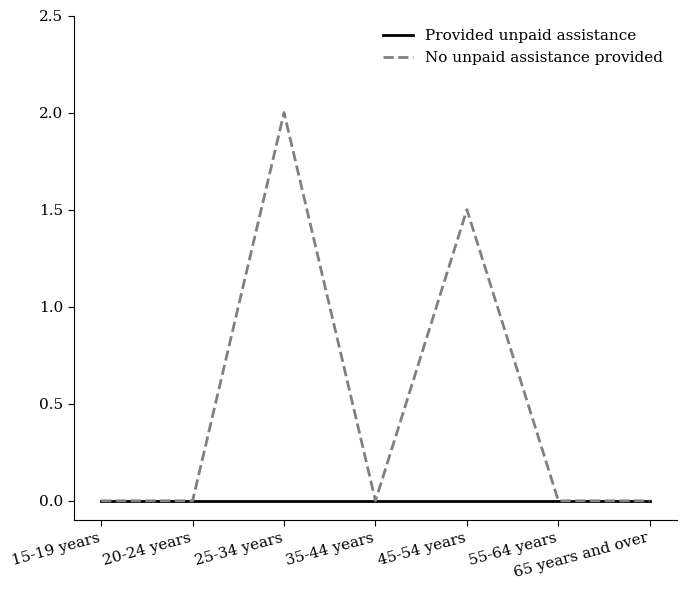

True or false: Provided unpaid assistance and No unpaid assistance provided cross at least once.

False